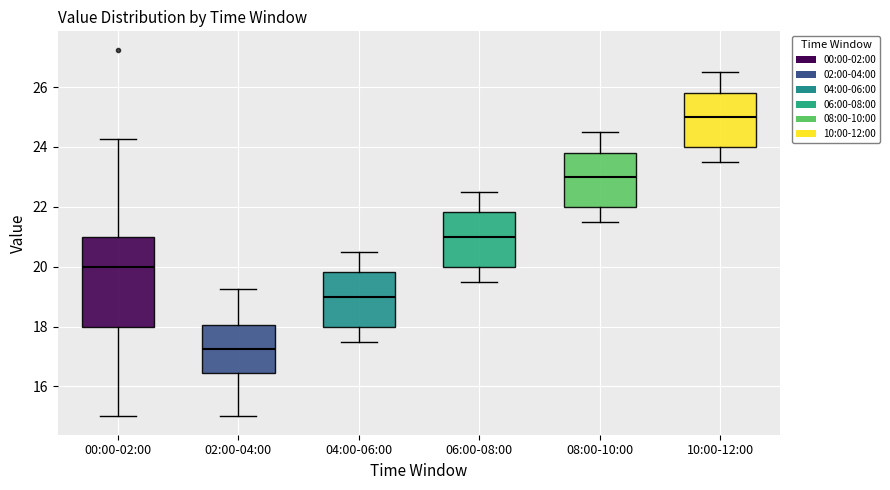

Where does the median line of the box for 02:00-04:00 sit on the y-axis? The values are not printed on the chart, so give them approximately, as read against the axis.

17.2